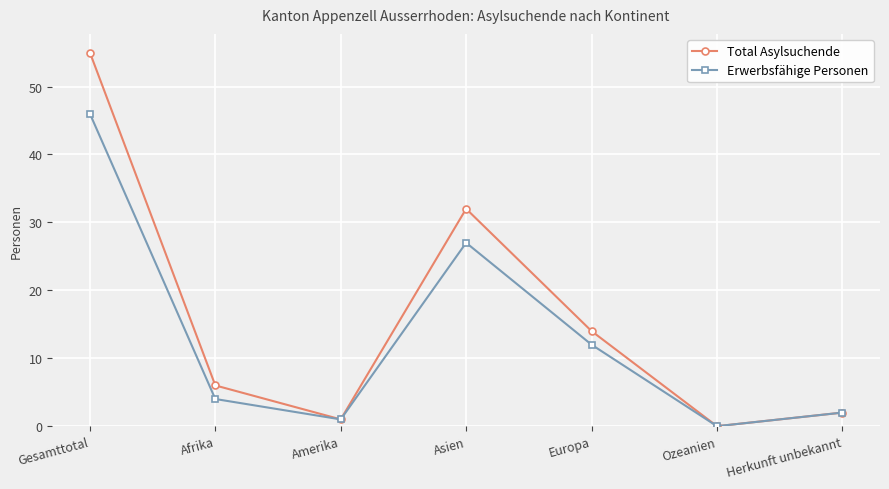

At which category does Total Asylsuchende reach its first local peak?

Asien